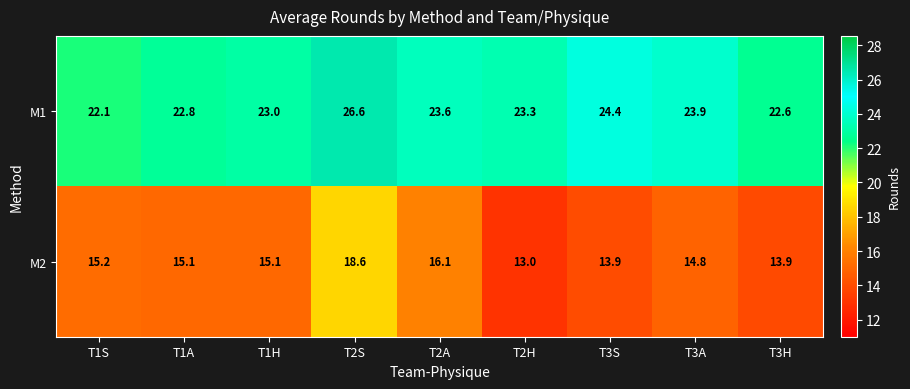

At how many categories does at least one series exceed 19?

9